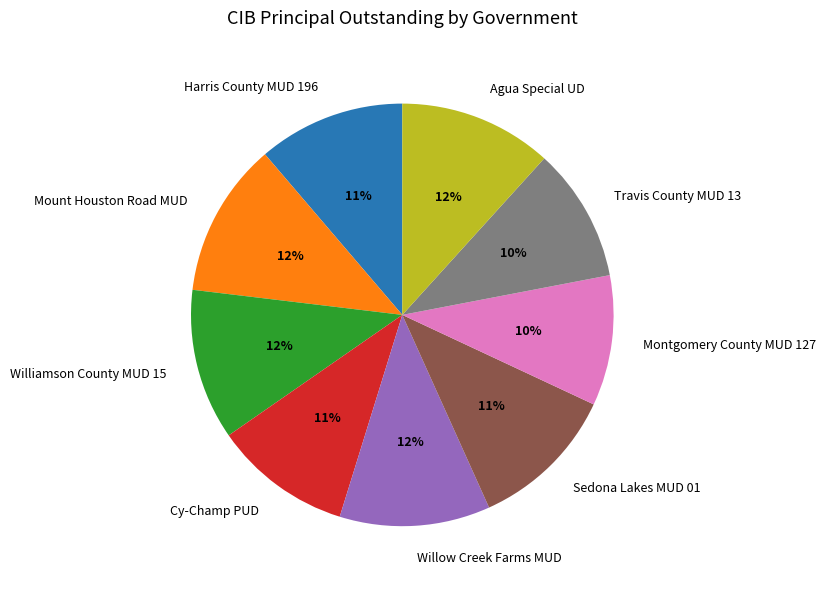

To the nearest percent, what portion does Sedona Lakes MUD 01 represent?

11%